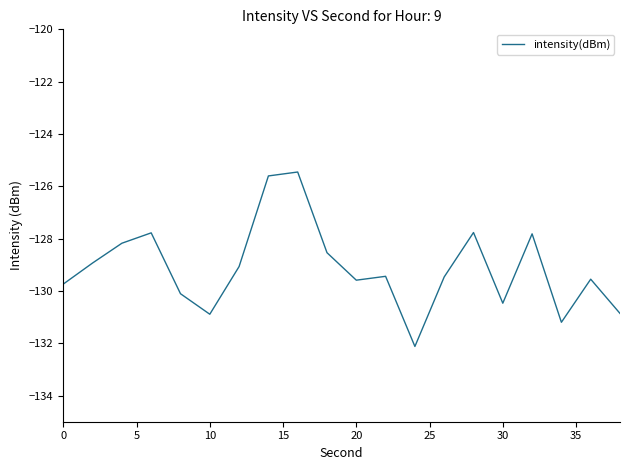

What is the minimum value shown in the chart?

-132.1